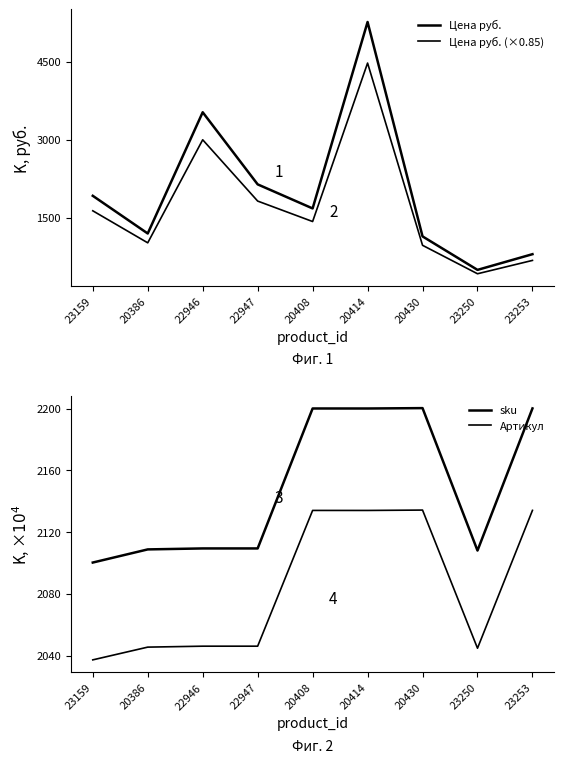

Where is the first local maximum for sku?

20408